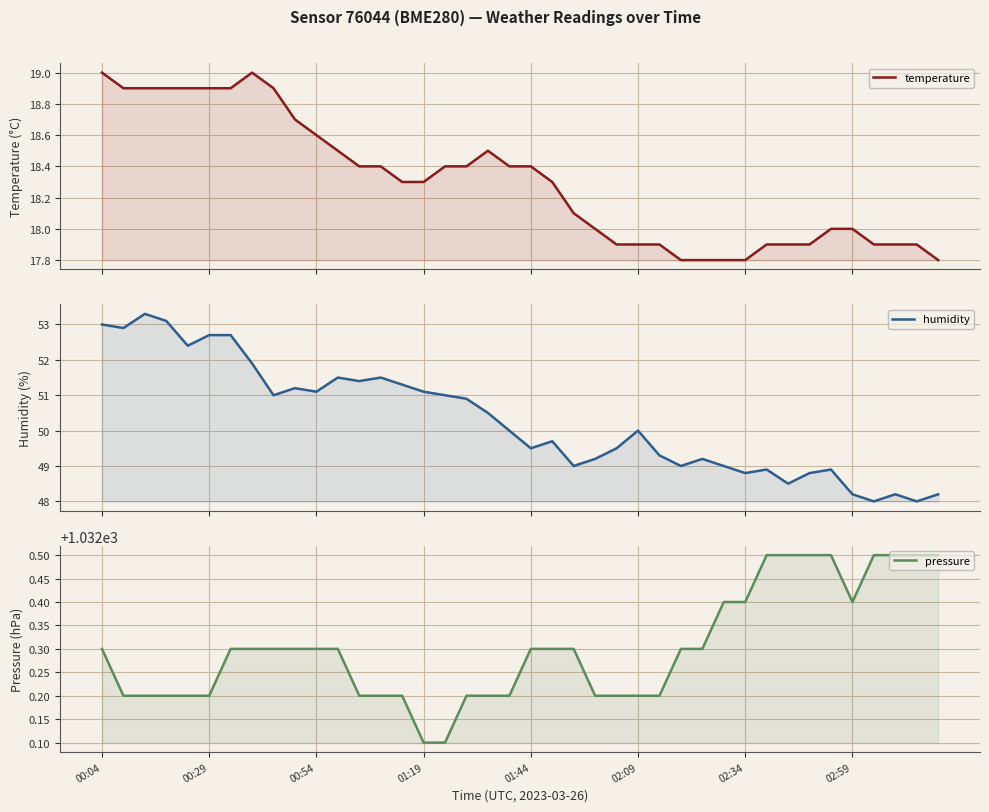

Reading right to left, list all the values displayed in this chart.

temperature: 17.8	17.9	17.9	17.9	18.0	18.0	17.9	17.9	17.9	17.8	17.8	17.8	17.8	17.9	17.9	17.9	18.0	18.1	18.3	18.4	18.4	18.5	18.4	18.4	18.3	18.3	18.4	18.4	18.5	18.6	18.7	18.9	19.0	18.9	18.9	18.9	18.9	18.9	18.9	19.0
humidity: 48.2	48.0	48.2	48.0	48.2	48.9	48.8	48.5	48.9	48.8	49.0	49.2	49.0	49.3	50.0	49.5	49.2	49.0	49.7	49.5	50.0	50.5	50.9	51.0	51.1	51.3	51.5	51.4	51.5	51.1	51.2	51.0	51.9	52.7	52.7	52.4	53.1	53.3	52.9	53.0
pressure: 1032.5	1032.5	1032.5	1032.5	1032.4	1032.5	1032.5	1032.5	1032.5	1032.4	1032.4	1032.3	1032.3	1032.2	1032.2	1032.2	1032.2	1032.3	1032.3	1032.3	1032.2	1032.2	1032.2	1032.1	1032.1	1032.2	1032.2	1032.2	1032.3	1032.3	1032.3	1032.3	1032.3	1032.3	1032.2	1032.2	1032.2	1032.2	1032.2	1032.3